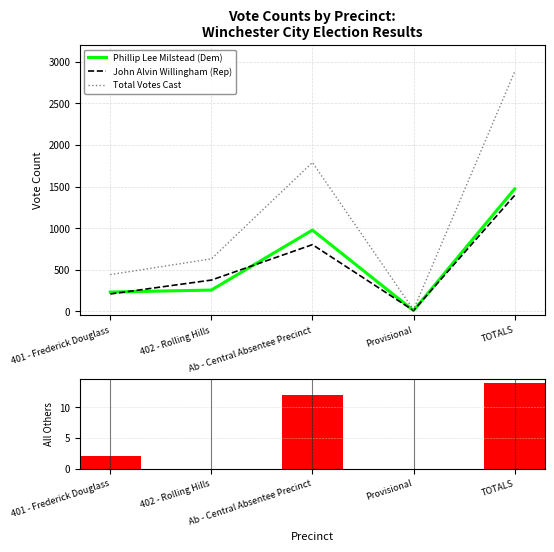

What is the difference between the maximum and minimum values in the All Others series?

14